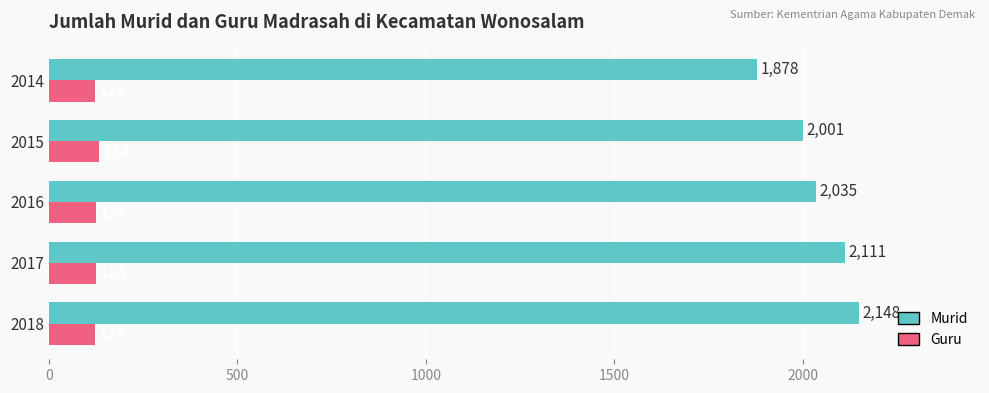

Is it true that Murid equals 3243 at 2018?

False